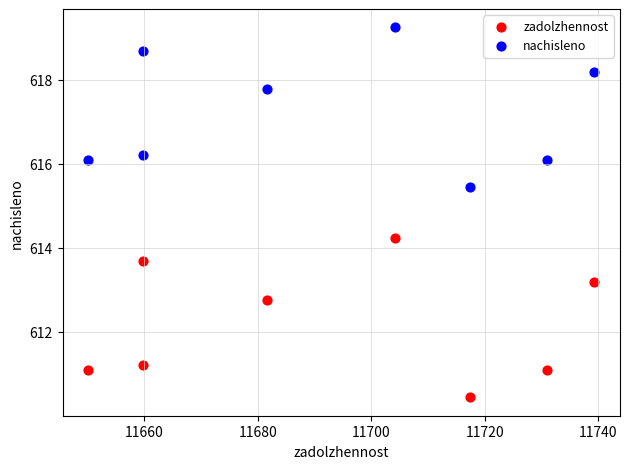

Across all data points, what is the range of X values (max minus min)?

89.3